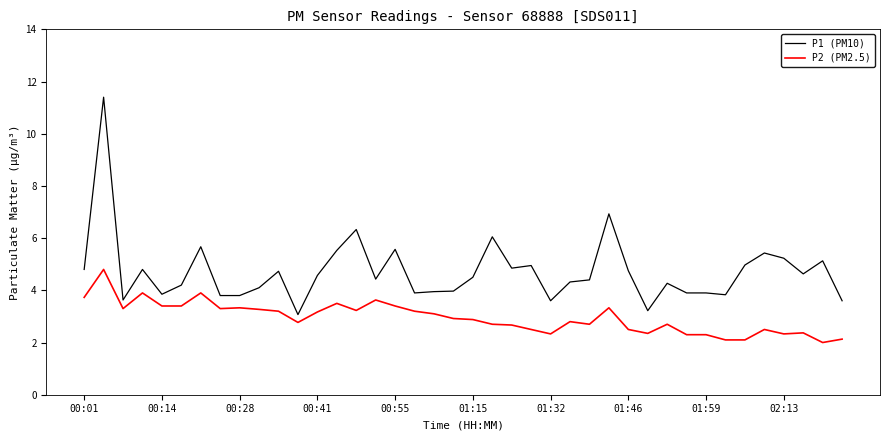

What is the smallest value displayed?

2.0